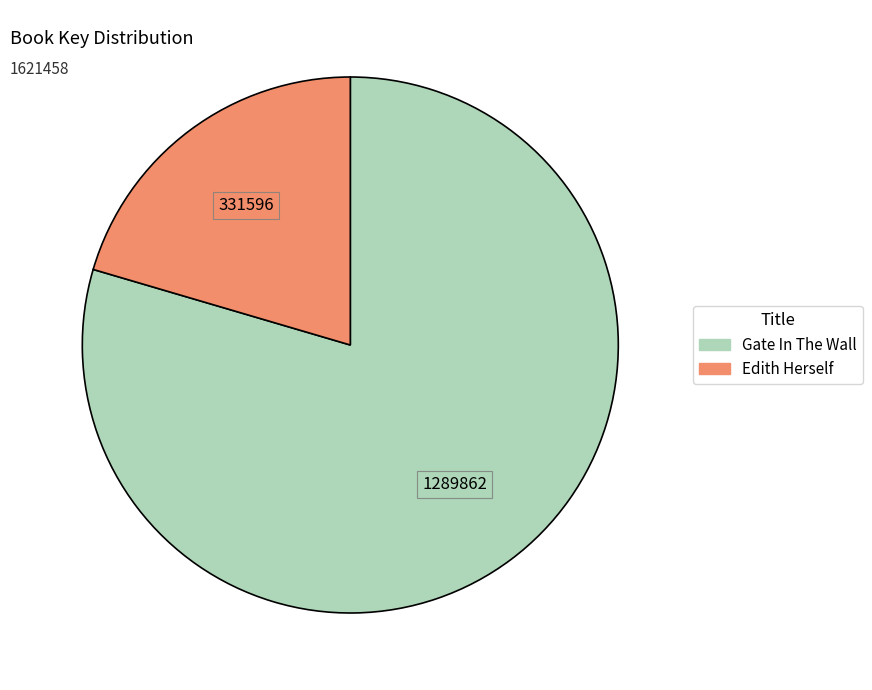

How many slices are in this pie chart?

2